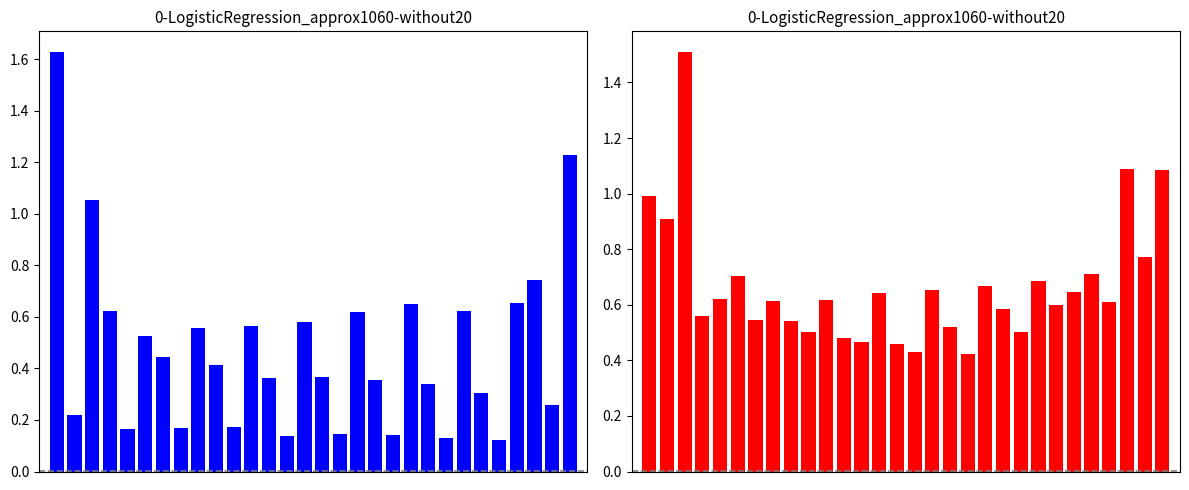

How many bars are there in total?

60